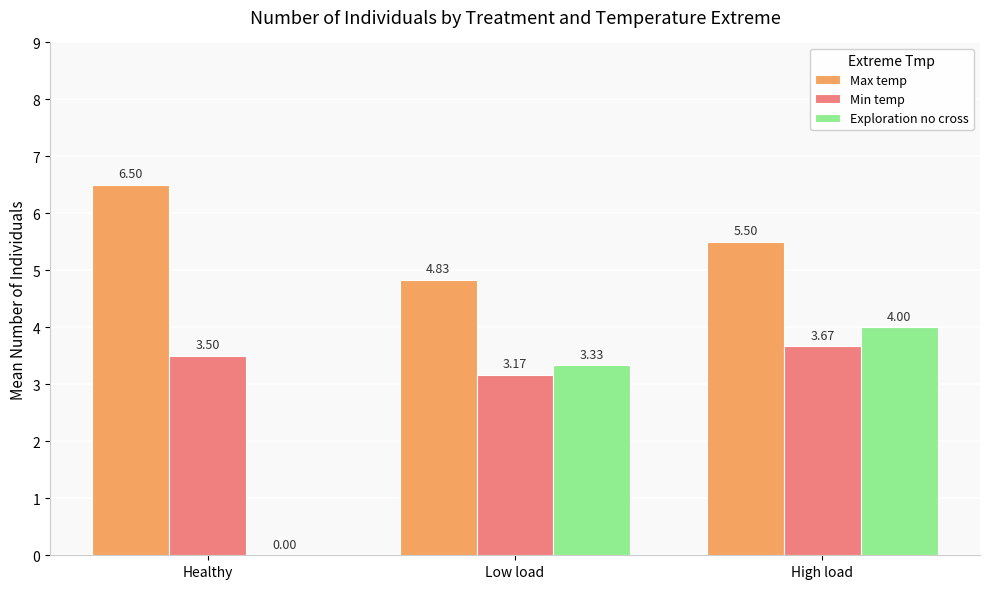

What are all the series names shown in the legend?

Max temp, Min temp, Exploration no cross